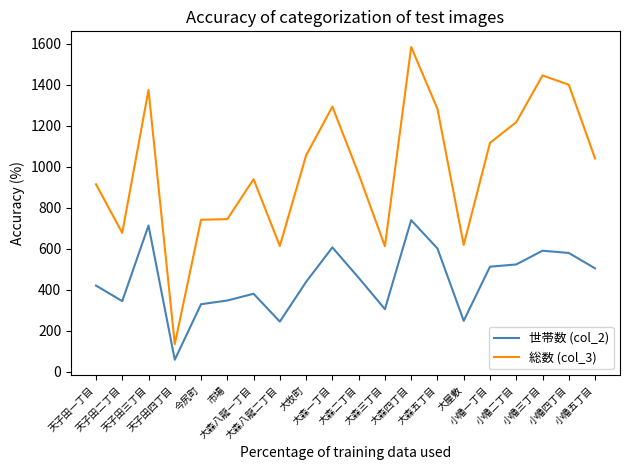

At which category does 世帯数 (col_2) reach its first local valley?

天子田二丁目